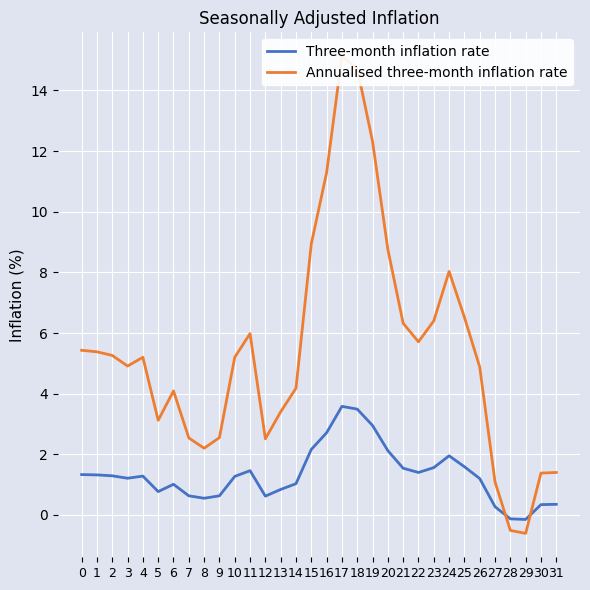

What is the value of the Three-month inflation rate point at the 32nd from the left?

0.3